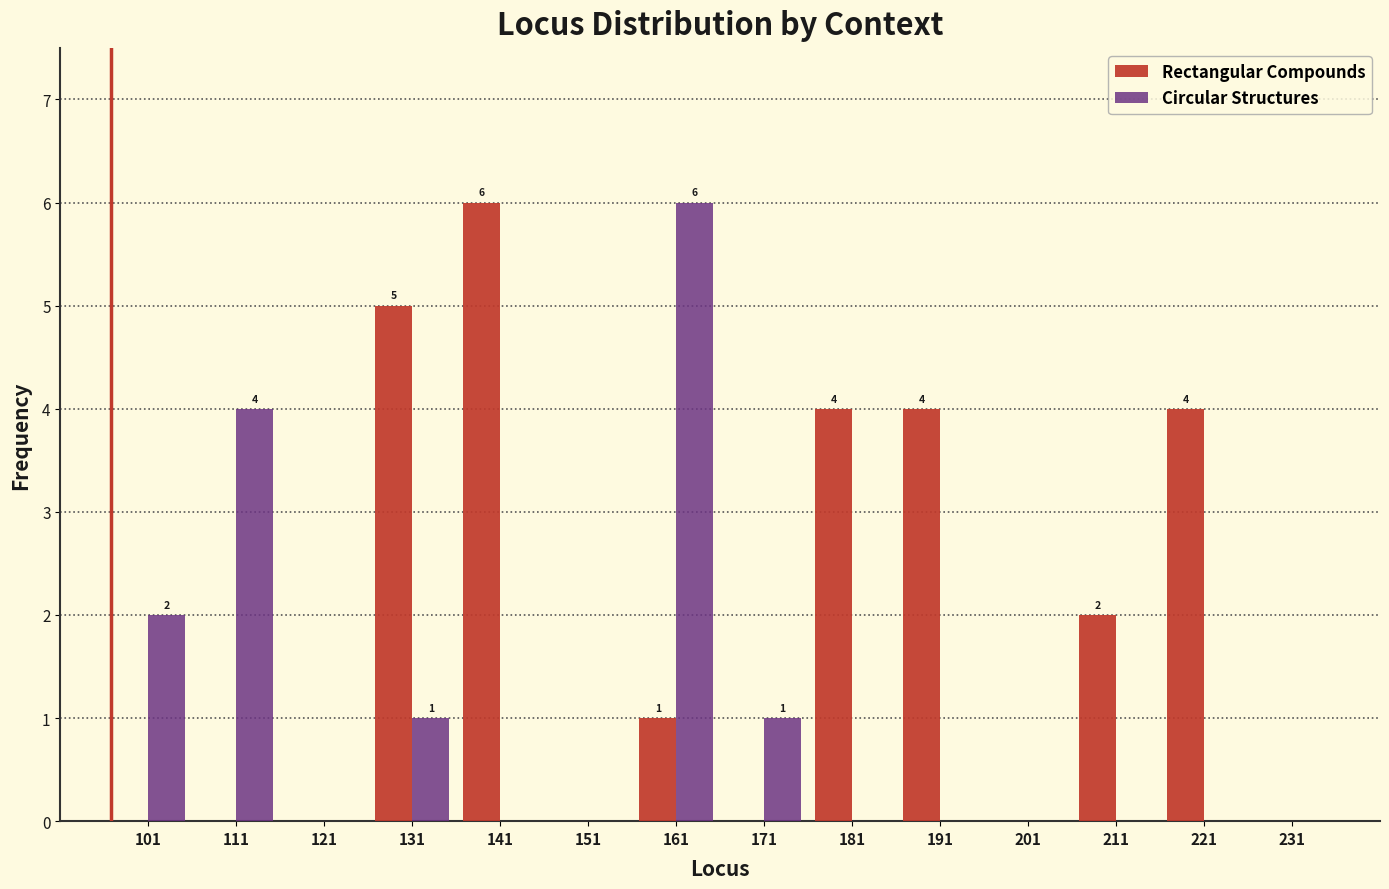

In the Rectangular Compounds series, which range on the x-axis has the tallest bar?

136 to 146